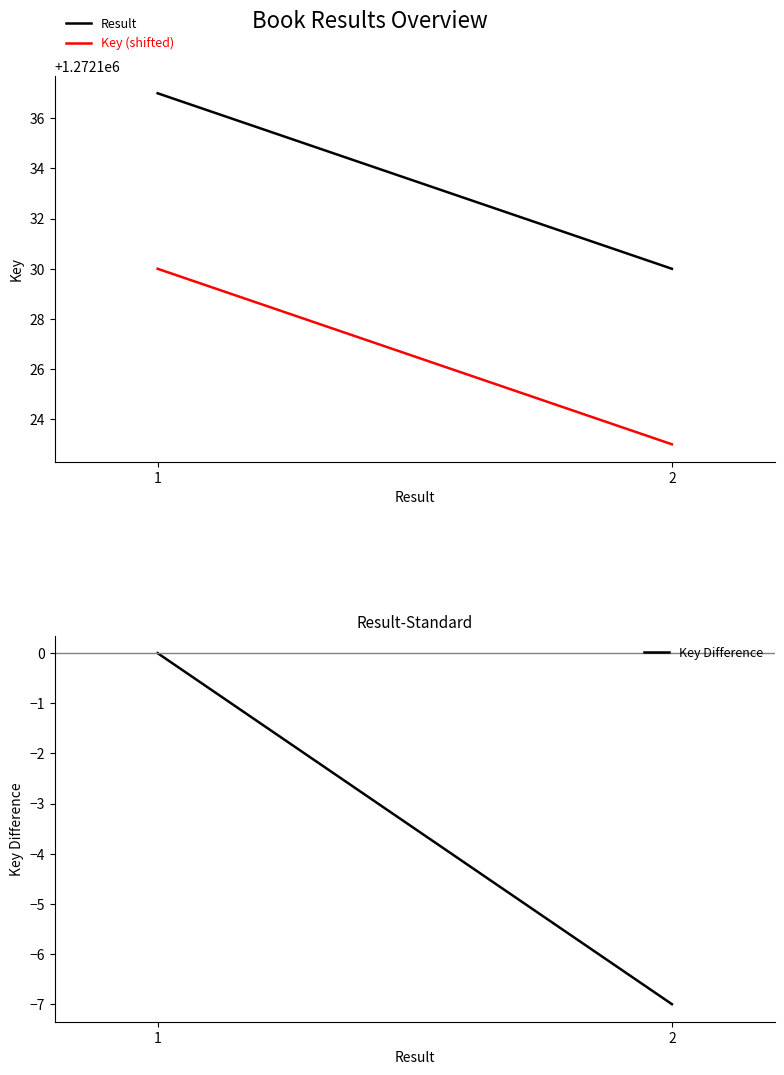

Rank the series by their maximum value, from highest to lowest.

Result, Key (shifted), Key Difference